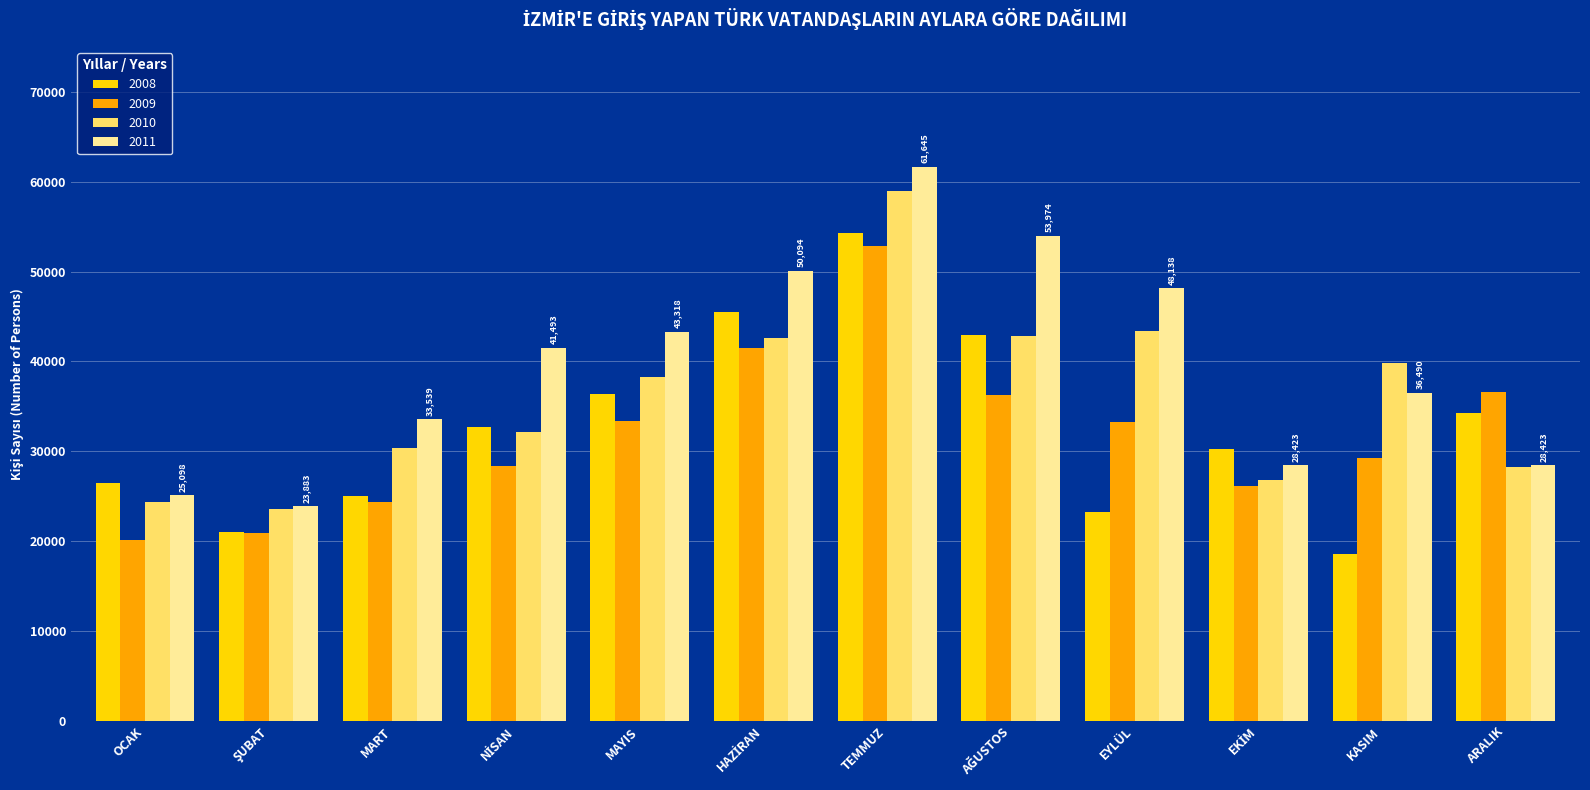

The 2009 series shows 29280 at KASIM. True or false?

True